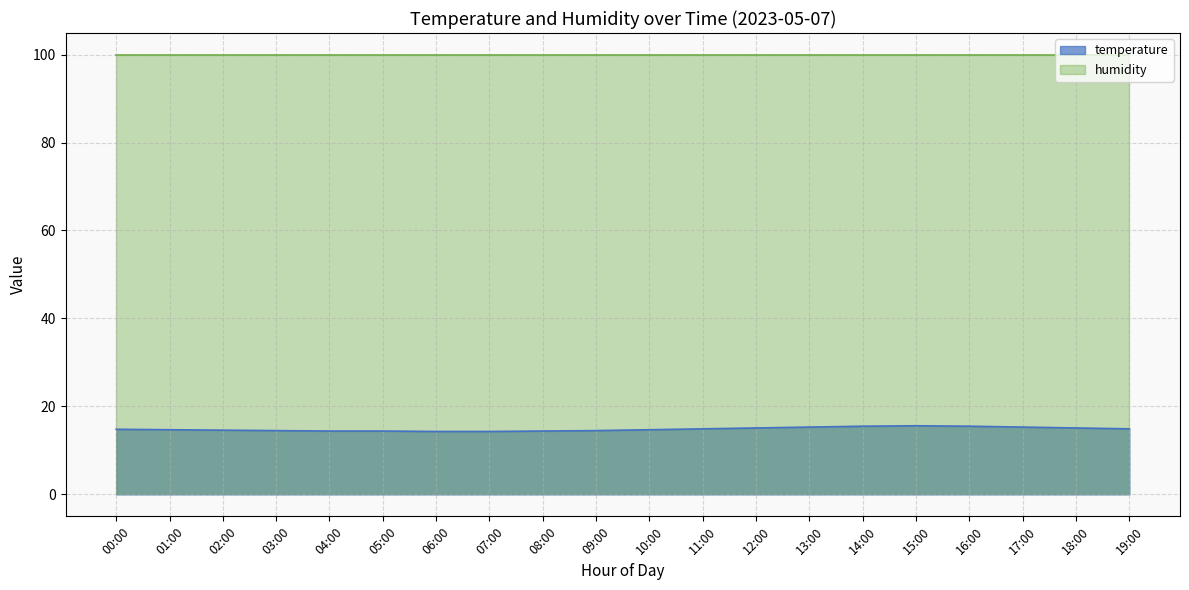

What is the change in value from 04:00 to 06:00?

-0.1